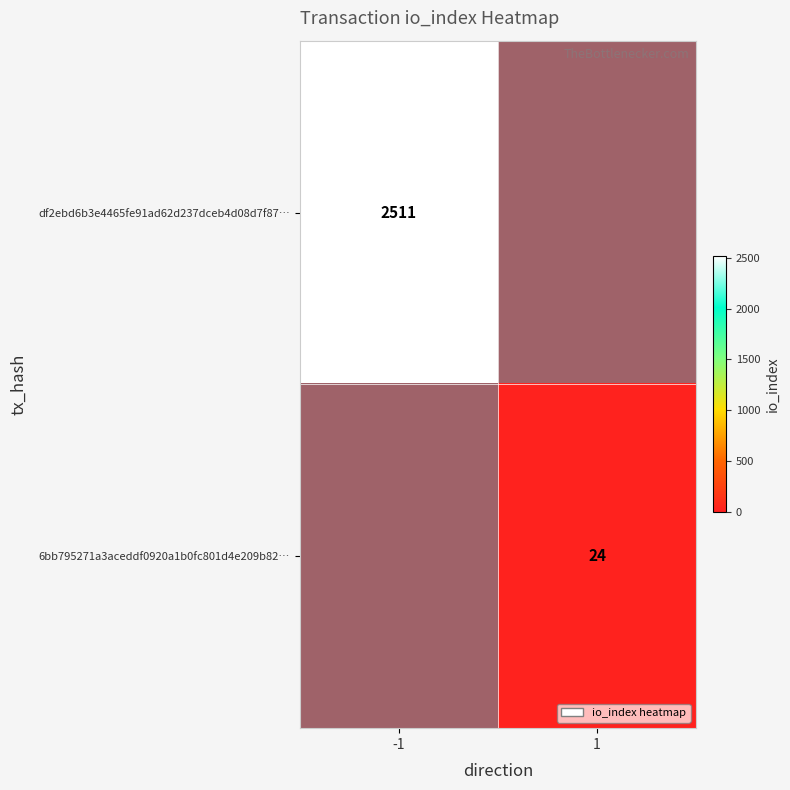

How many values in df2ebd6b3e4465fe91ad62d237dceb4d08d7f87… are above zero?

1